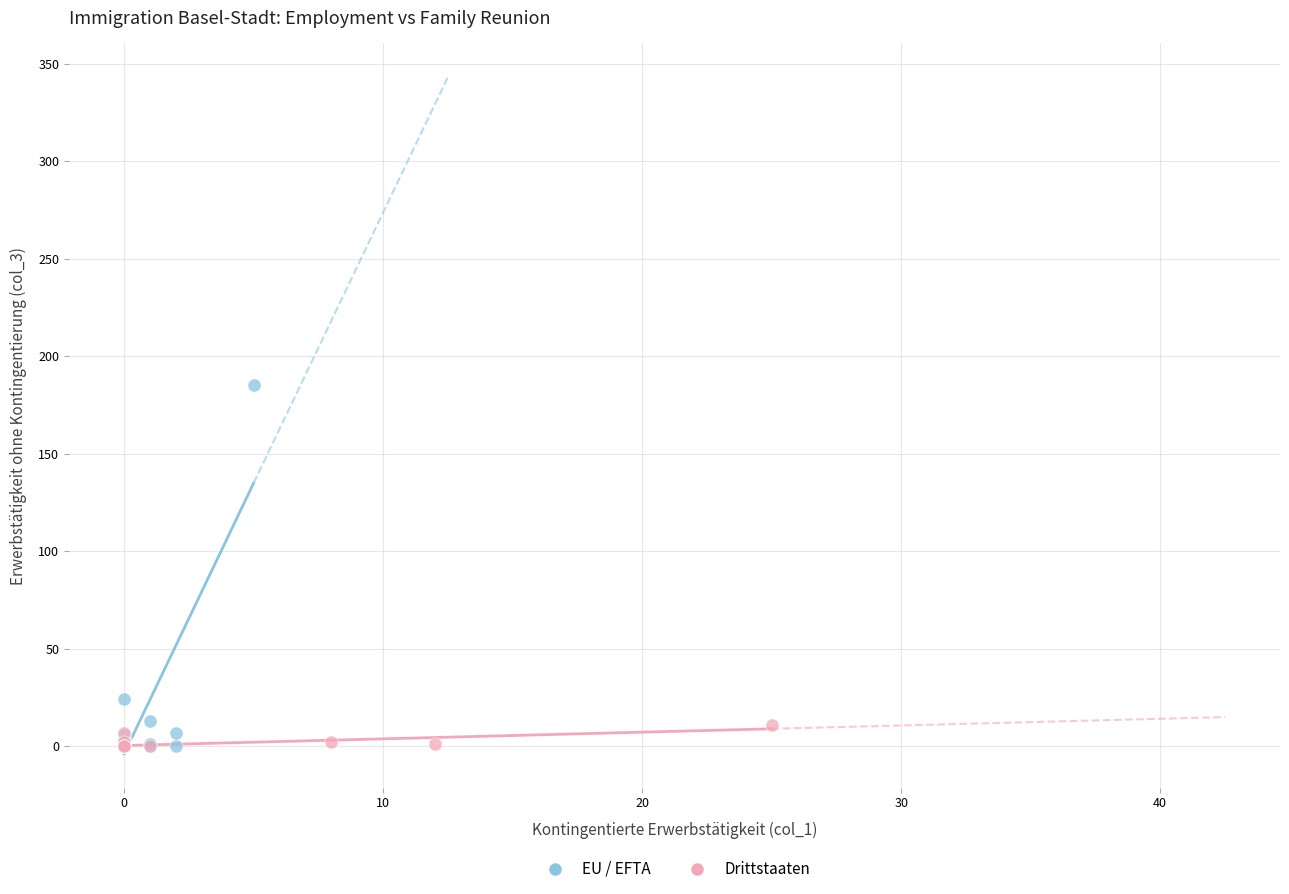

Which series has the widest spread of Y values?

EU / EFTA